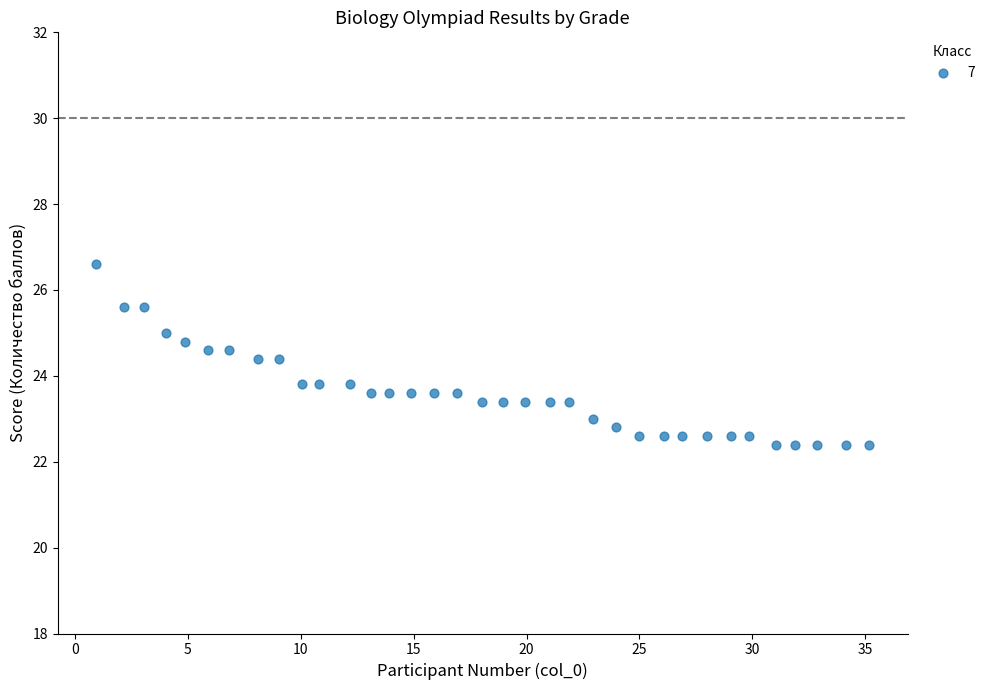

What is the range of X values (max minus min)?

34.2